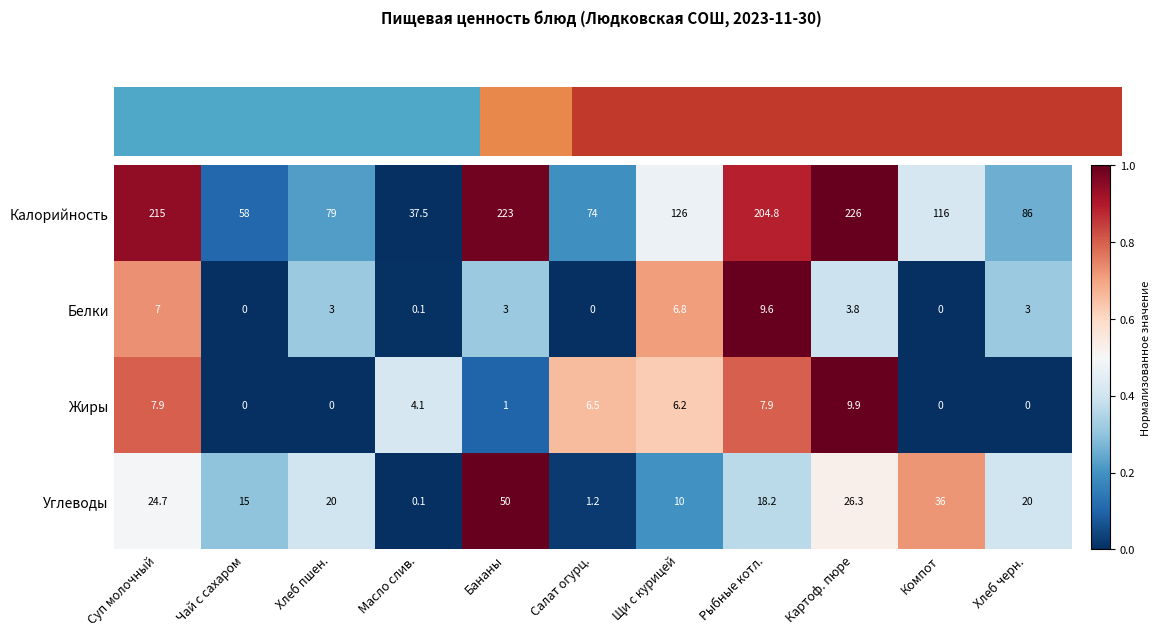

What is the difference between the maximum and minimum values in the Калорийность series?

188.5